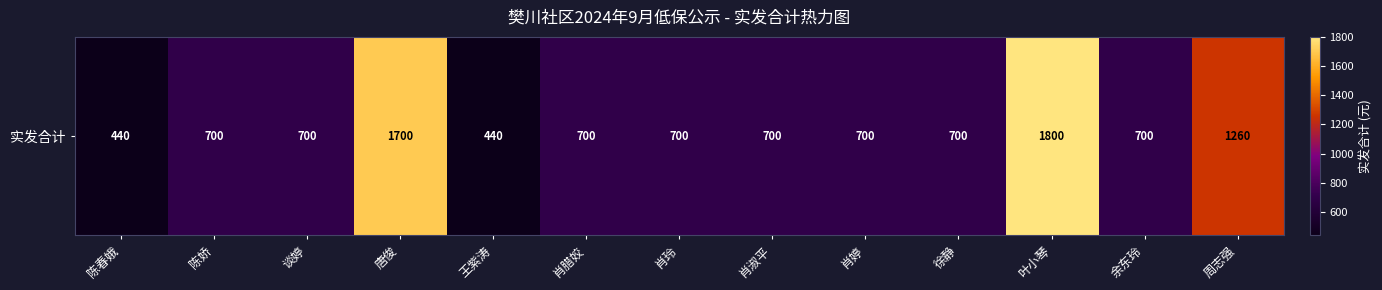

What is the maximum value shown in the chart?

1800